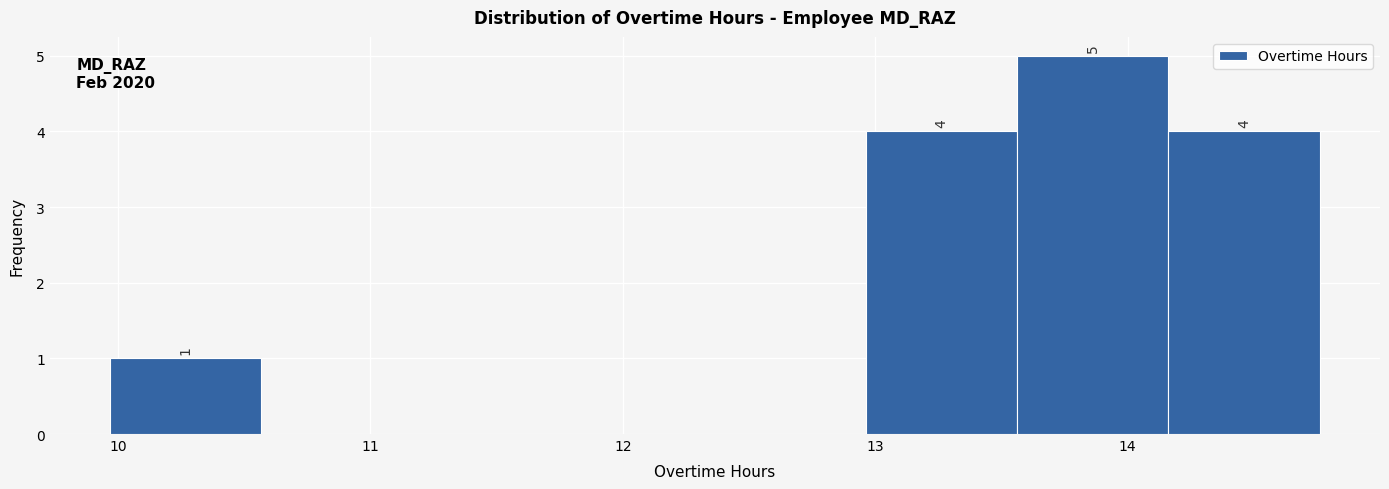

Which range on the x-axis has the tallest bar?

13.6 to 14.2